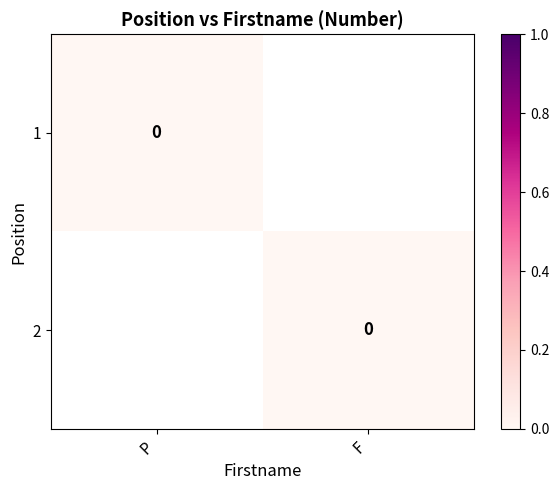

Is the value of 1 at P greater than the value of 2 at F?

No